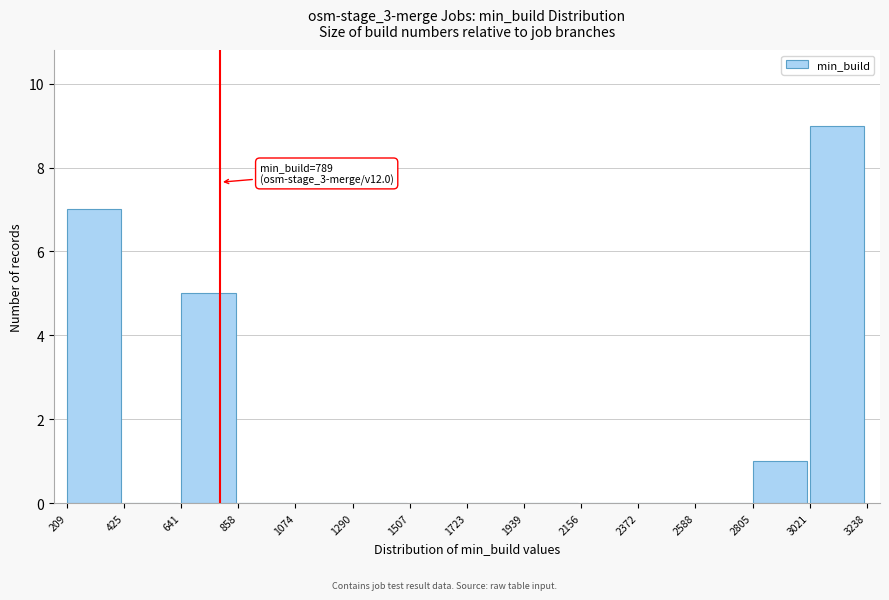

Over which range of the x-axis is the bar tallest?

3021 to 3238